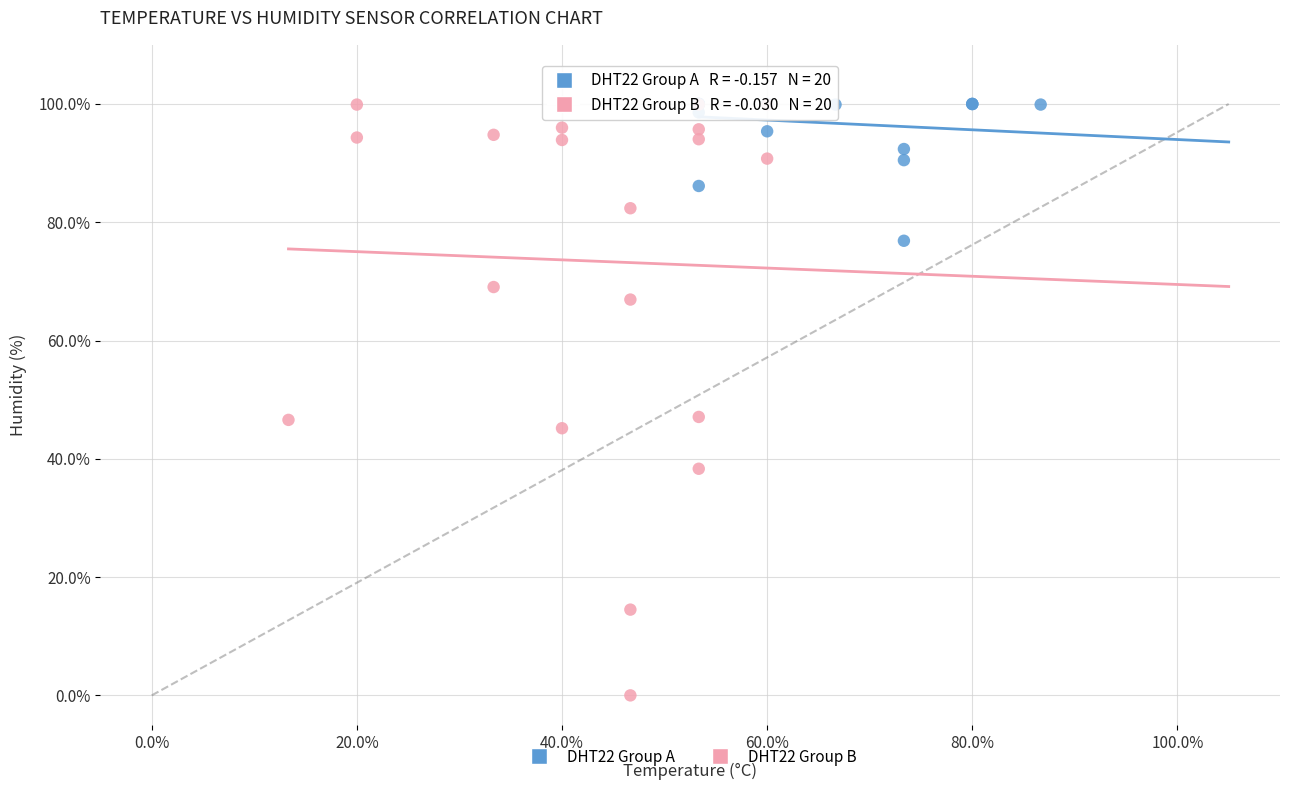

Which series has the largest Y range (max minus min)?

DHT22 Group B